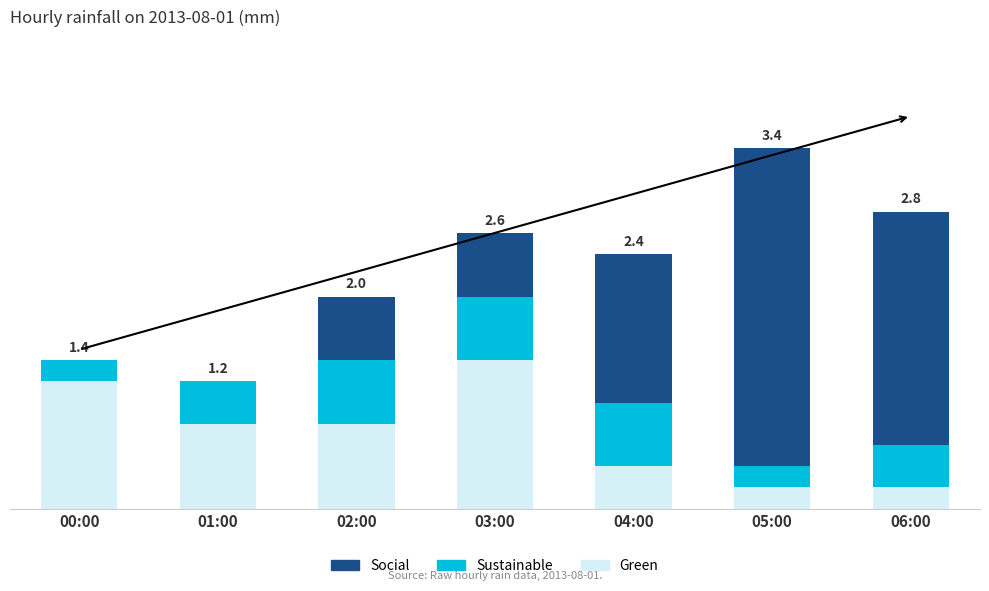

Are the bars horizontal?

No